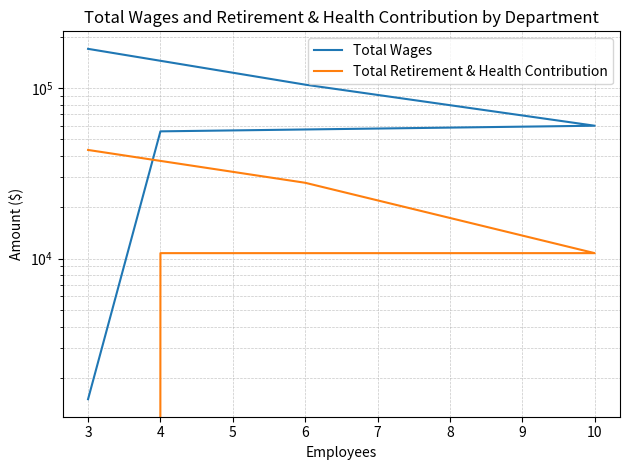

At 10, list the series in order from largest to smallest.

Total Wages, Total Retirement & Health Contribution